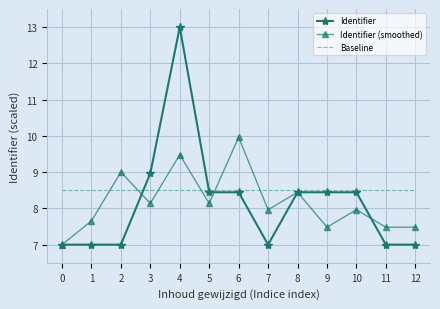

At which category is the sum across all series the highest?

4